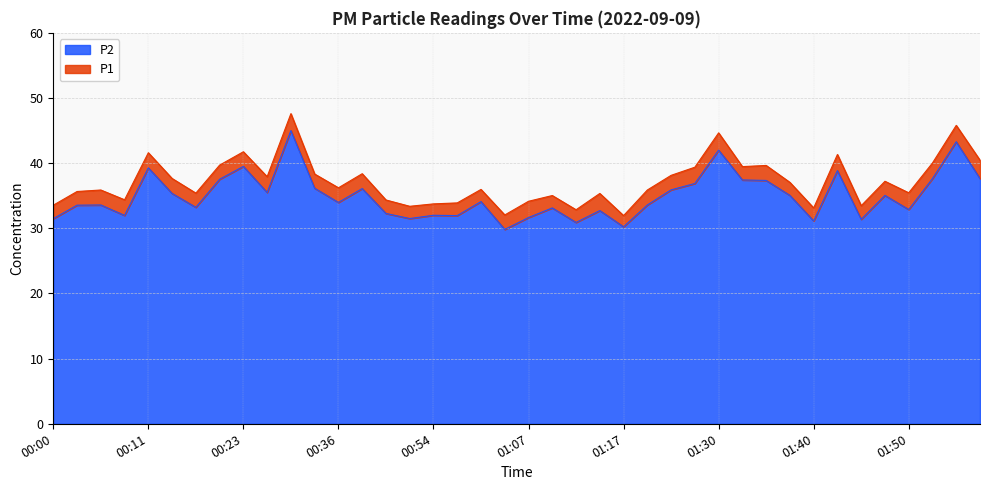

What is the difference between the highest and lowest values at 01:50?

2.6